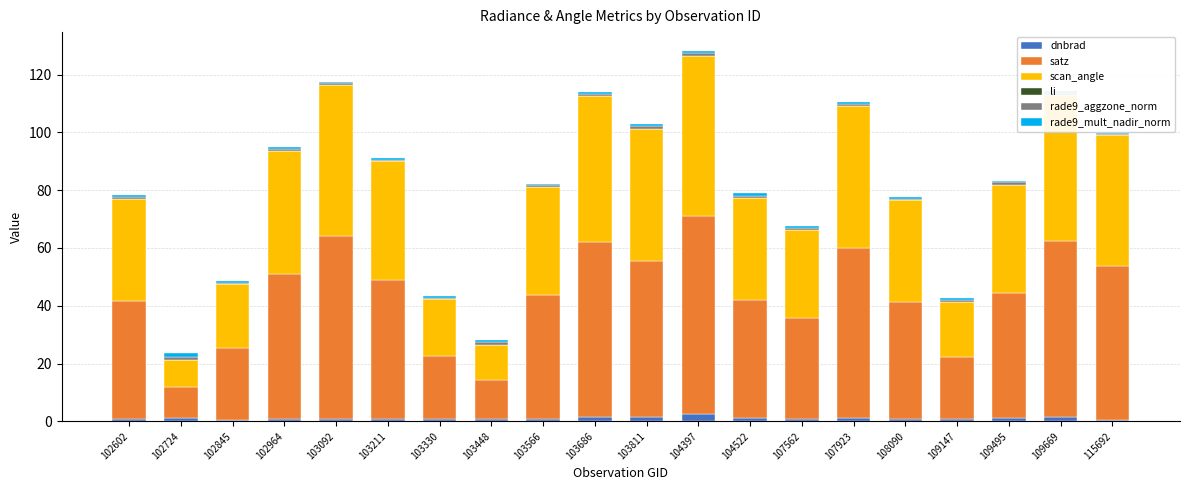

At how many categories does at least one series exceed 46?

9